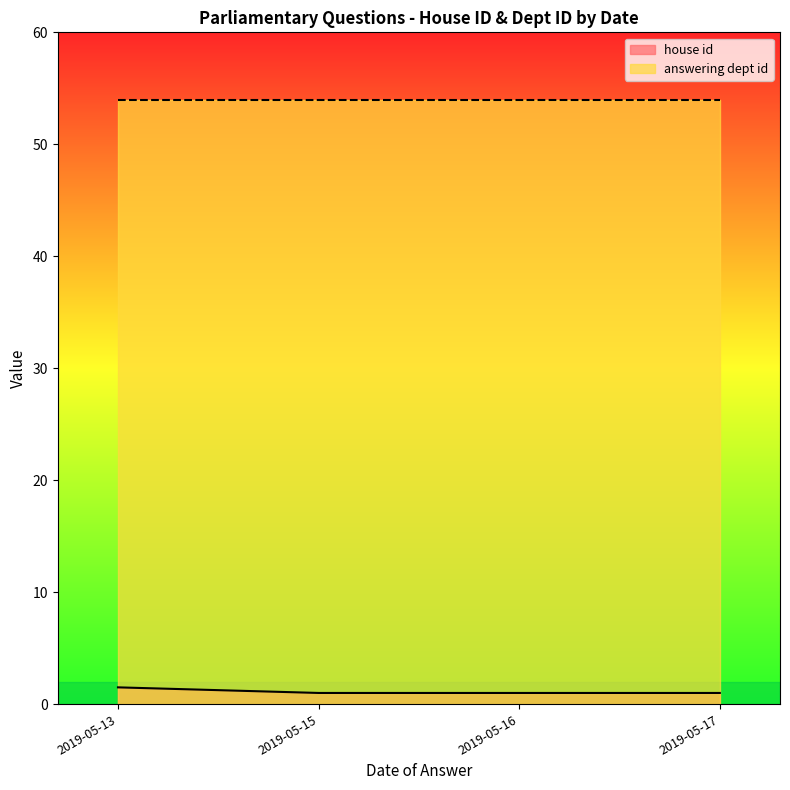

List the series in order of their overall mean, lowest first.

house id, answering dept id